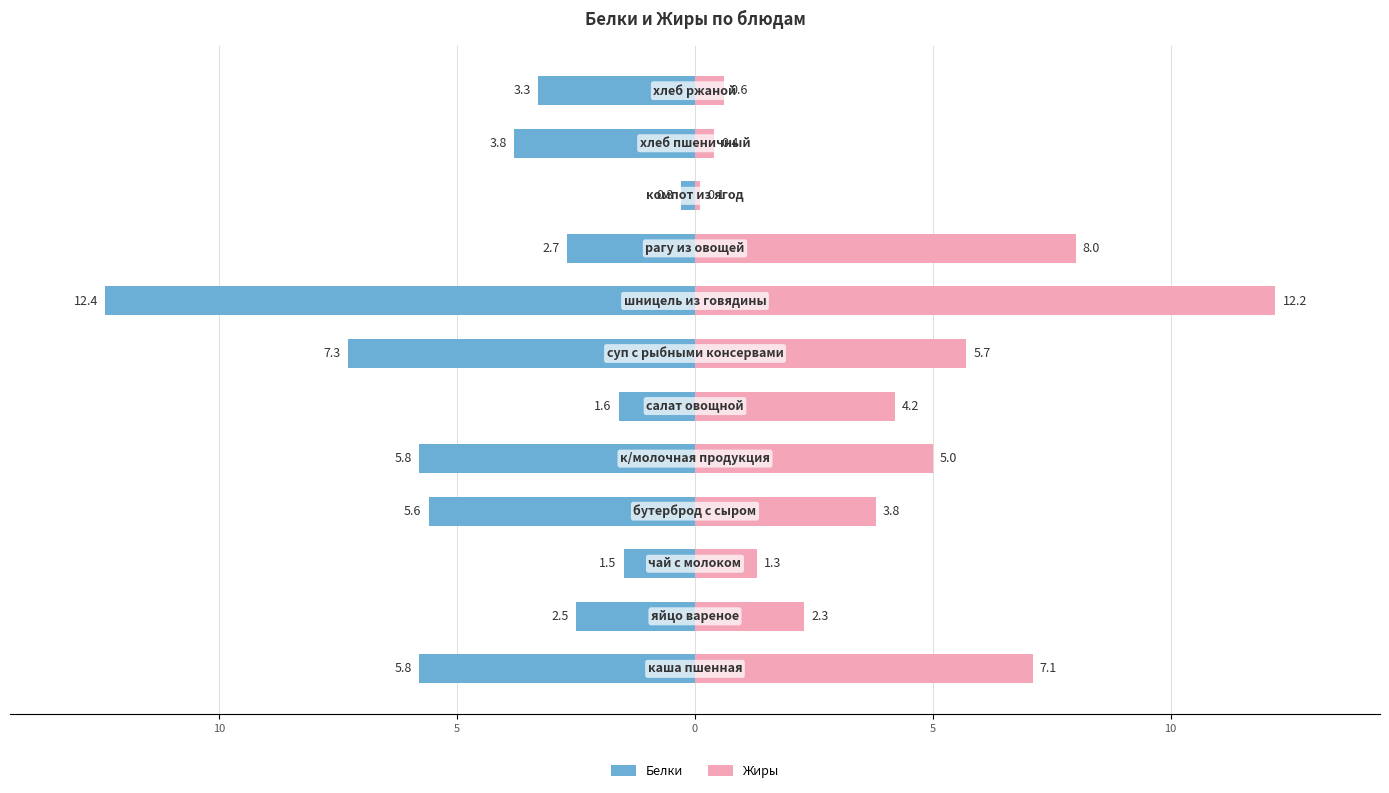

What is the total value across all series at 11?

-2.7